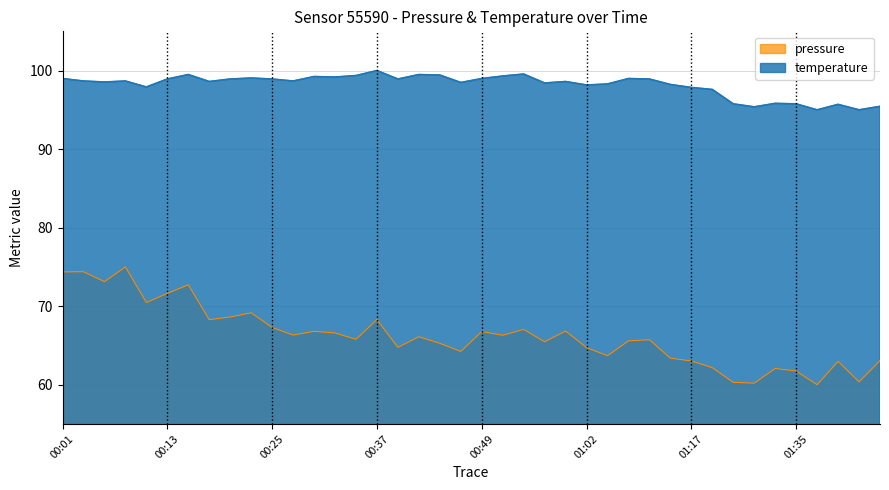

Count the number of categories in the chart.

40